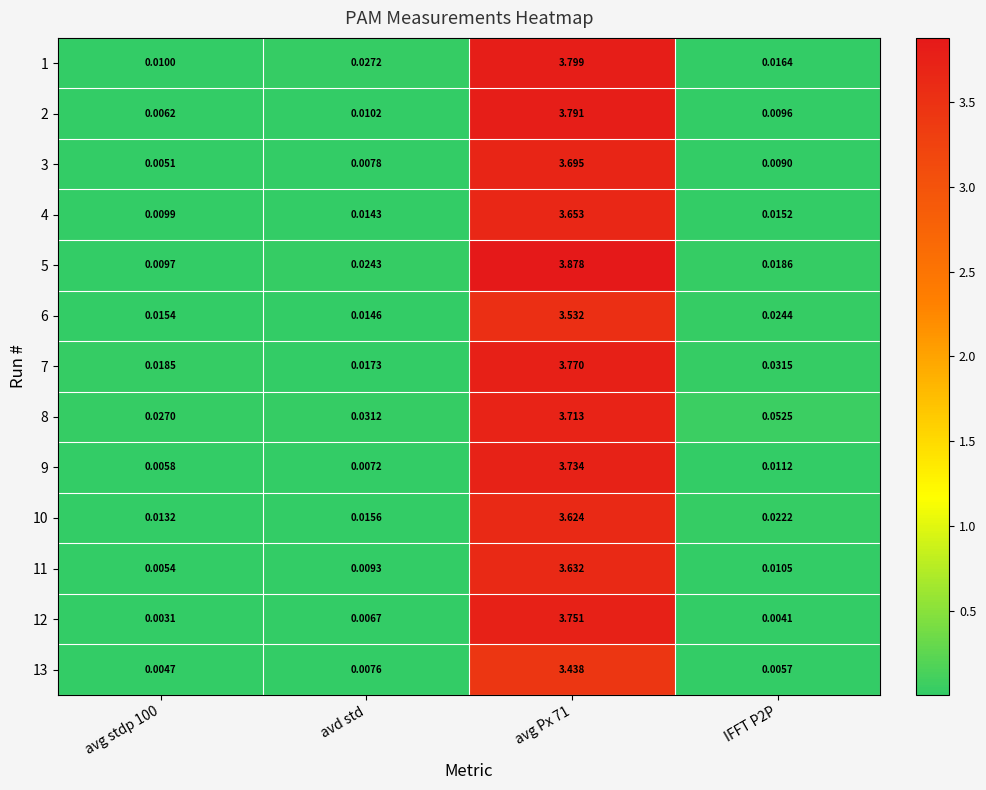

Which series has the largest total across all categories?

5